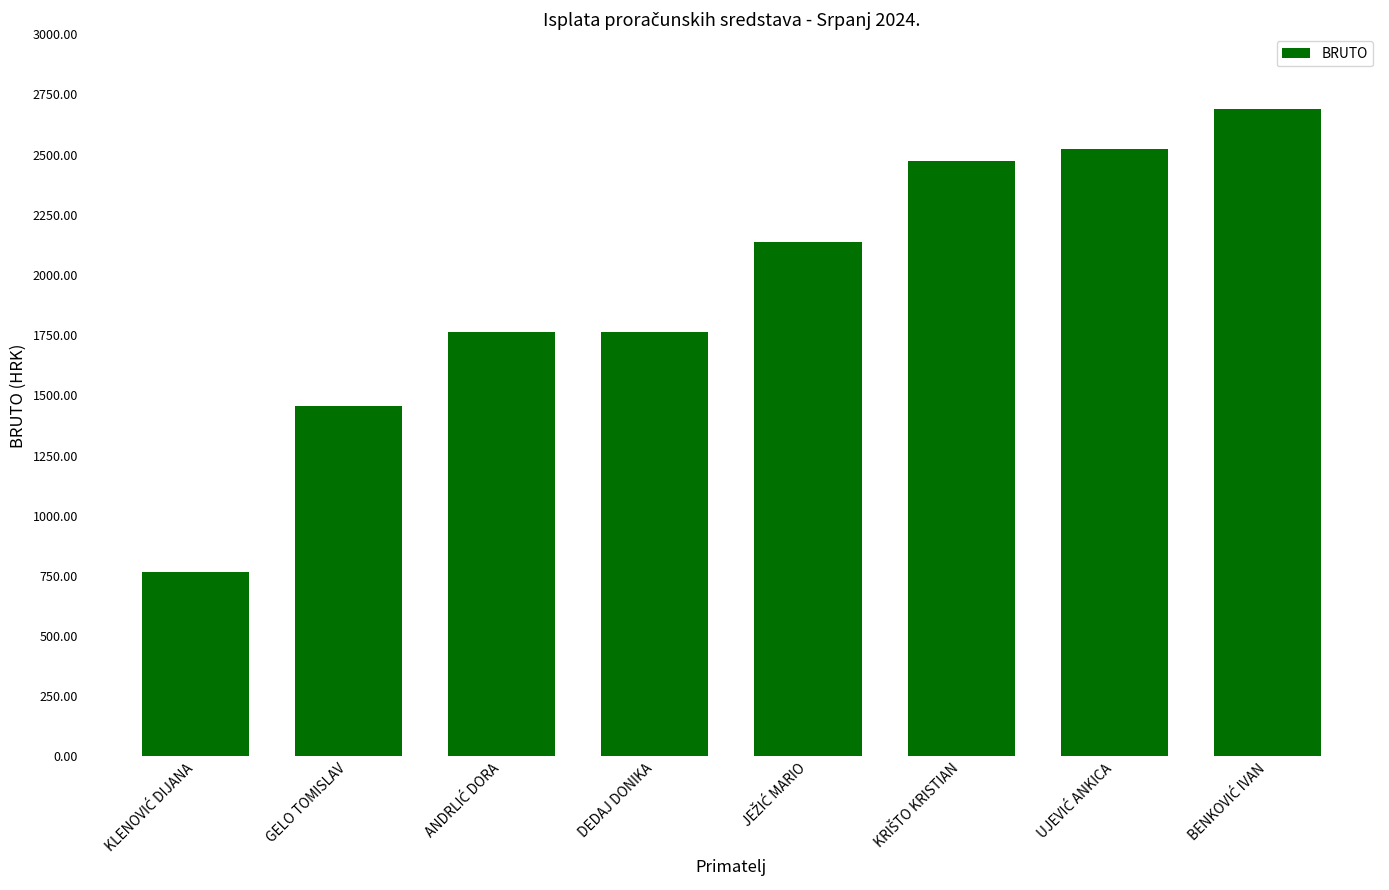

What is the label of the 5th bar from the right?

DEDAJ DONIKA